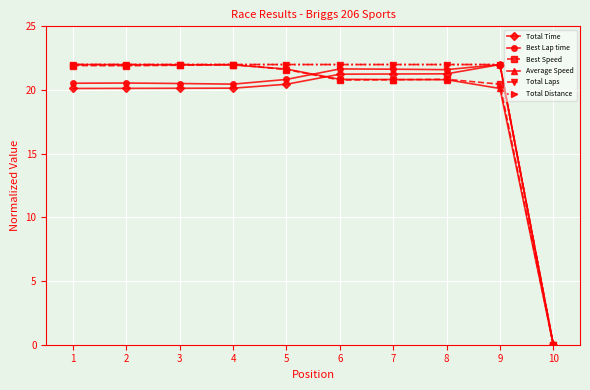

What is the total value across all series at 4?

128.6